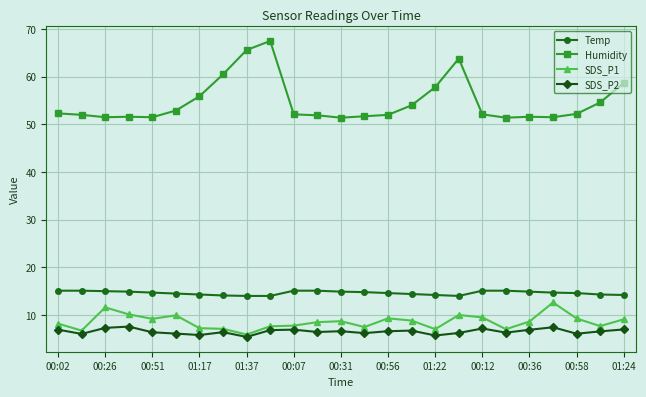

True or false: SDS_P2 has more than 2 interior local peaks.

True